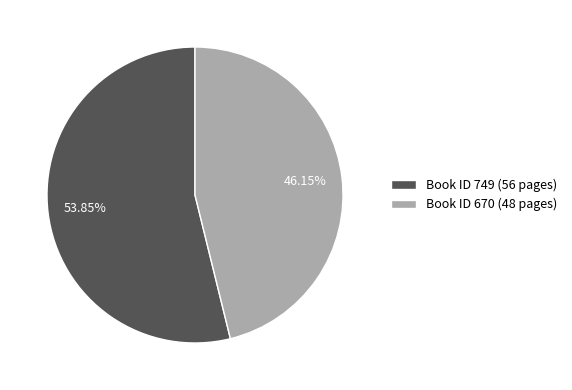

Do Book ID 749 (56 pages) and Book ID 670 (48 pages) together represent more than half of the pie?

Yes